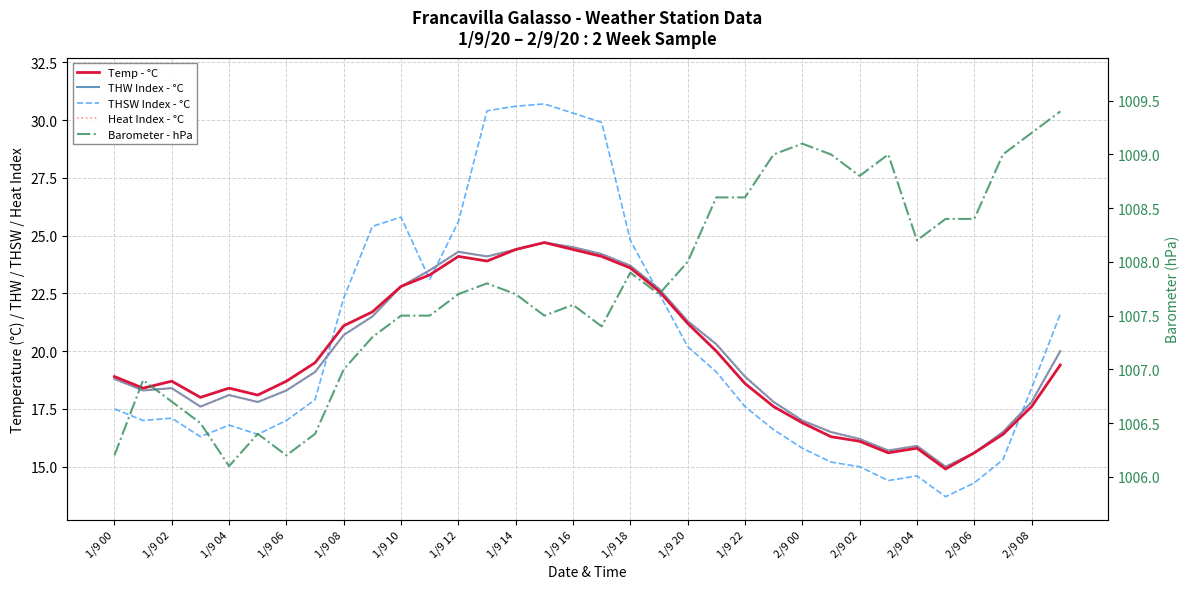

The value of THSW Index - °C at 2/9 02 is 5.4. True or false?

False